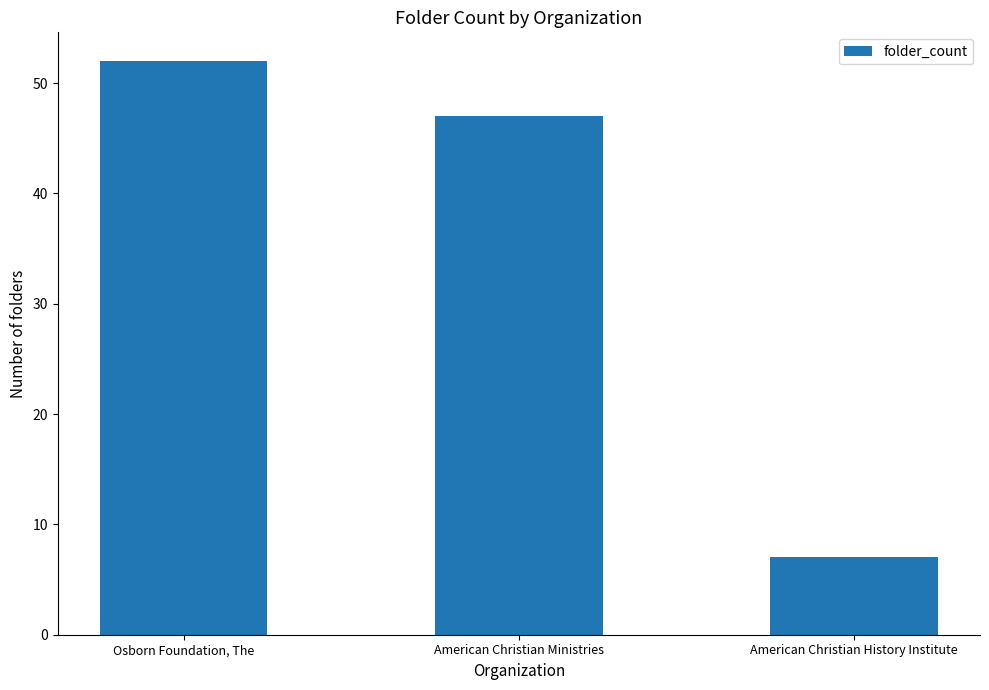

At which label does the data first exceed 47?

Osborn Foundation, The